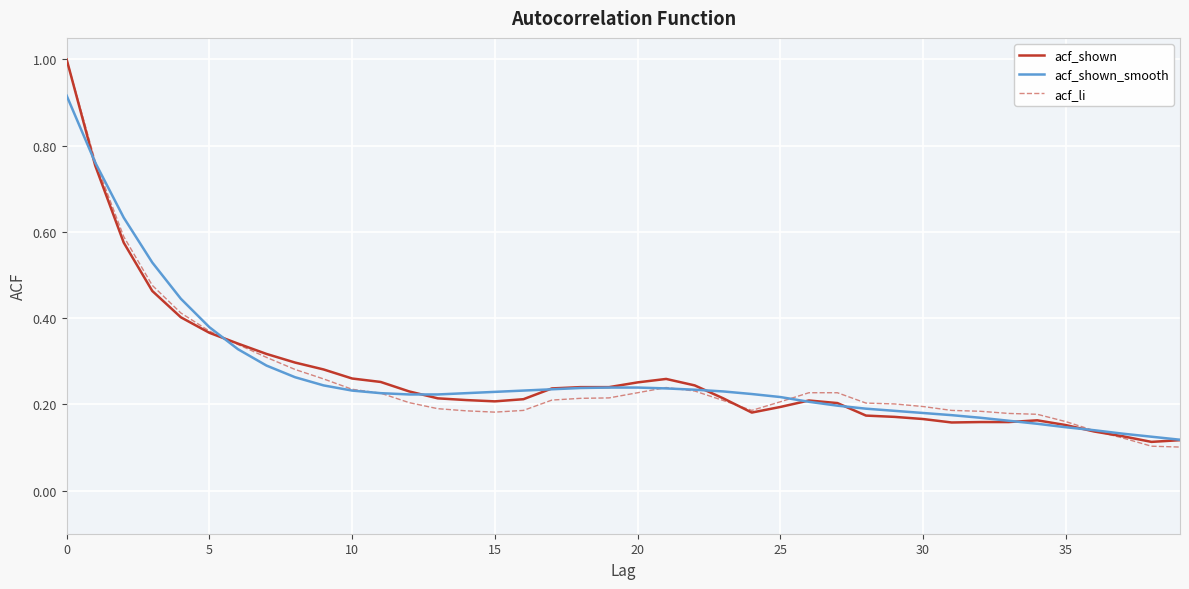

Does the chart have visible grid lines?

Yes